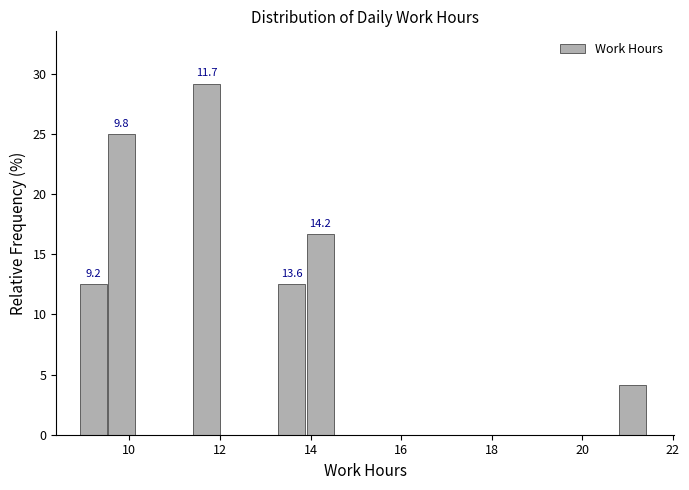

Around what value on the x-axis is the tallest bar? Give the approximate position of its centre, as read against the axis.

11.8